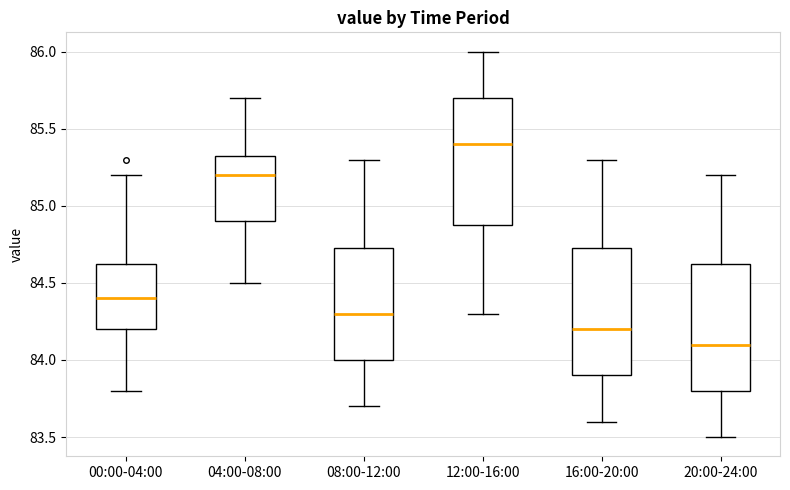

Which box's median line is the highest?

12:00-16:00